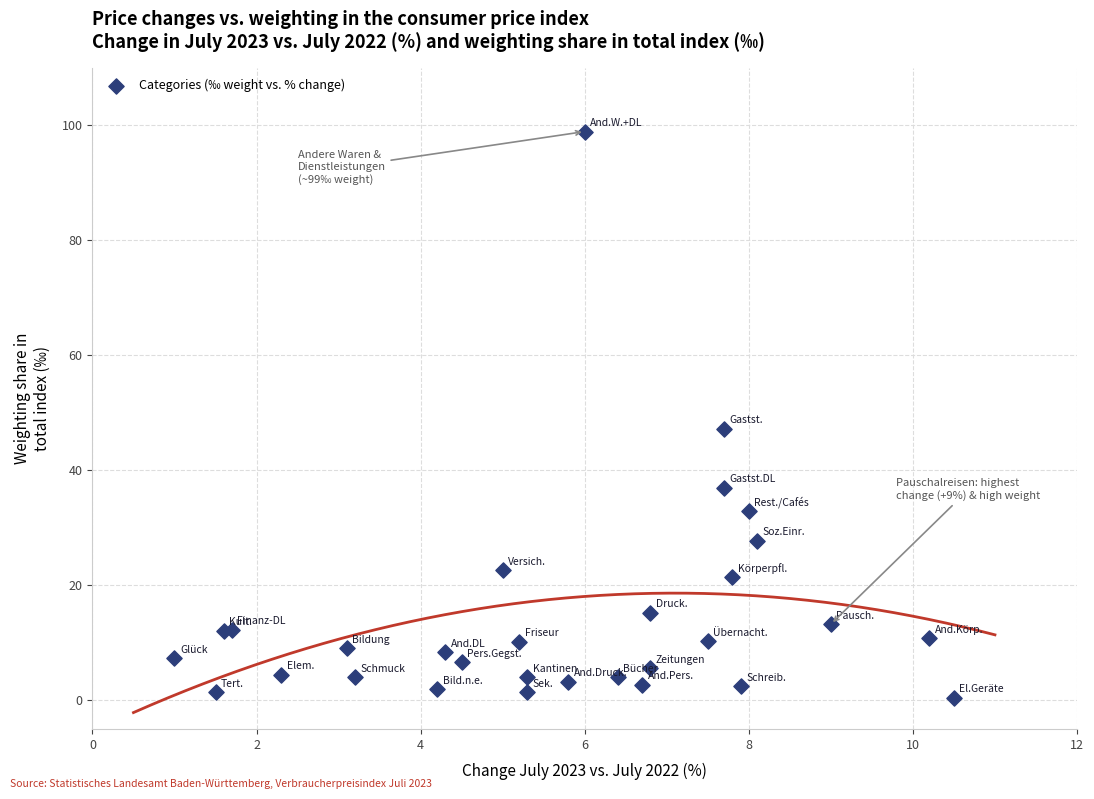

What Y value in the scatter plot is closest to 49?

47.2